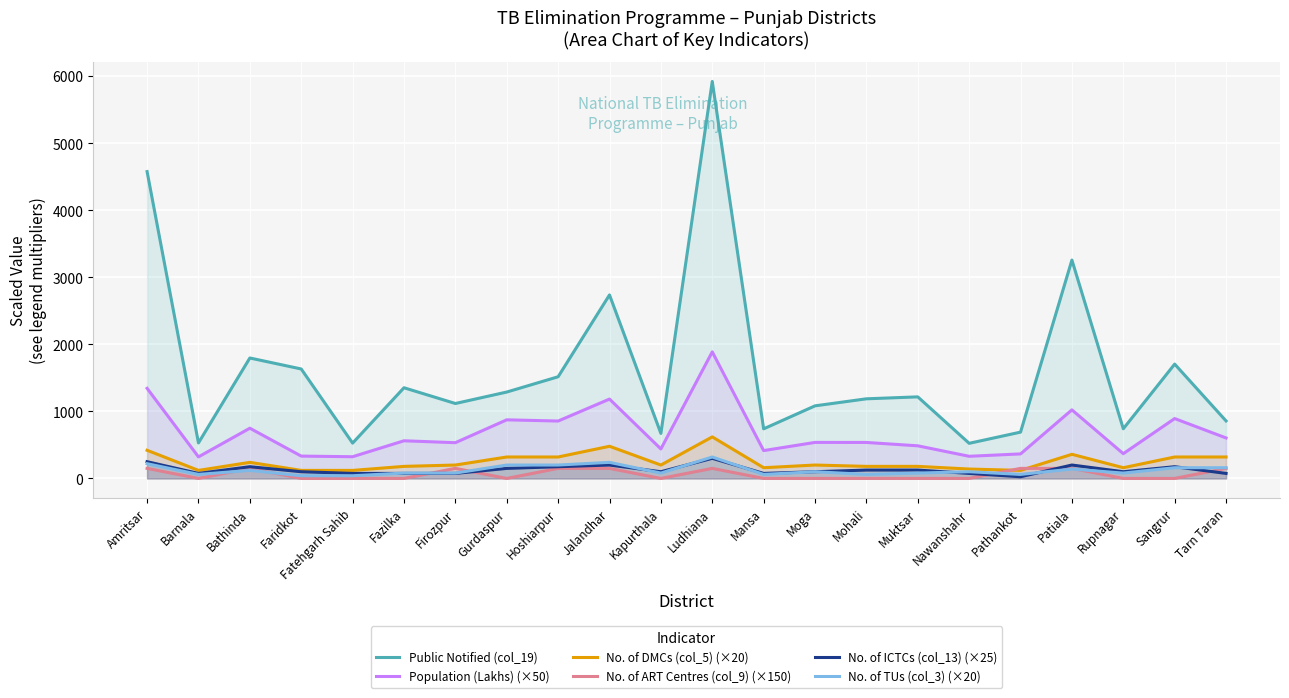

How many interior local valleys does the Population (Lakhs) (×50) series have?

8